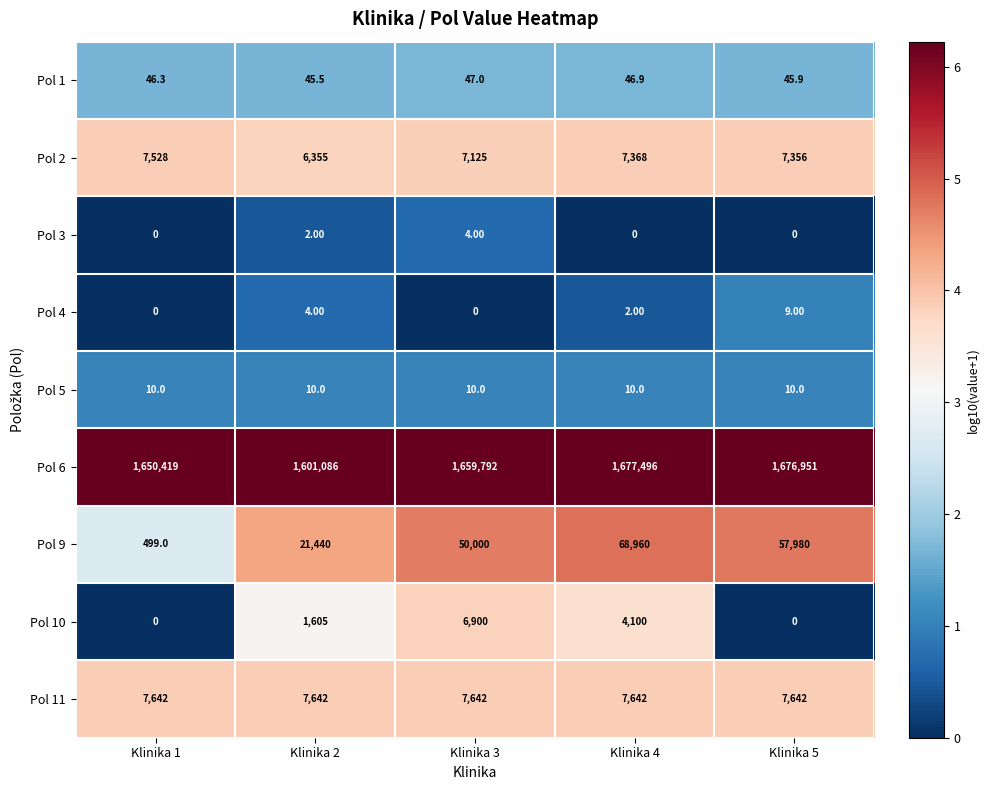

What is the average value of the Pol 6 series?

1653148.8